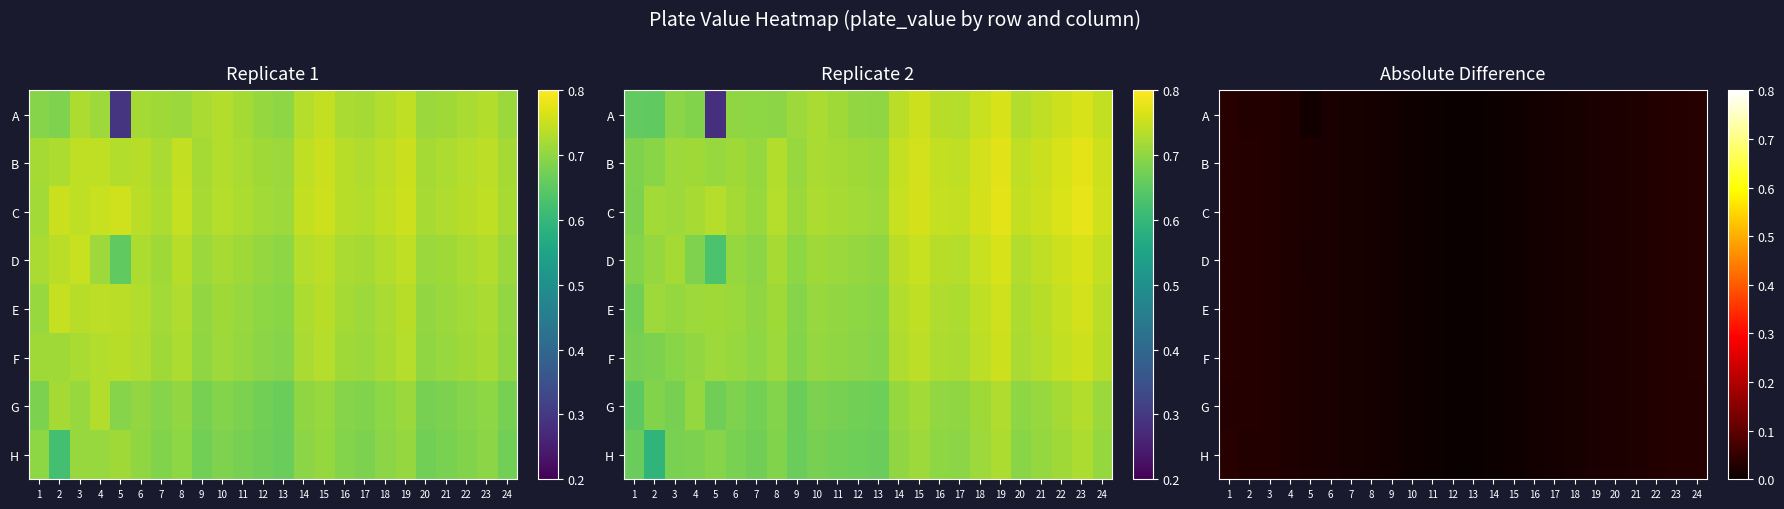

Which has a higher value, 24 or 2?

24